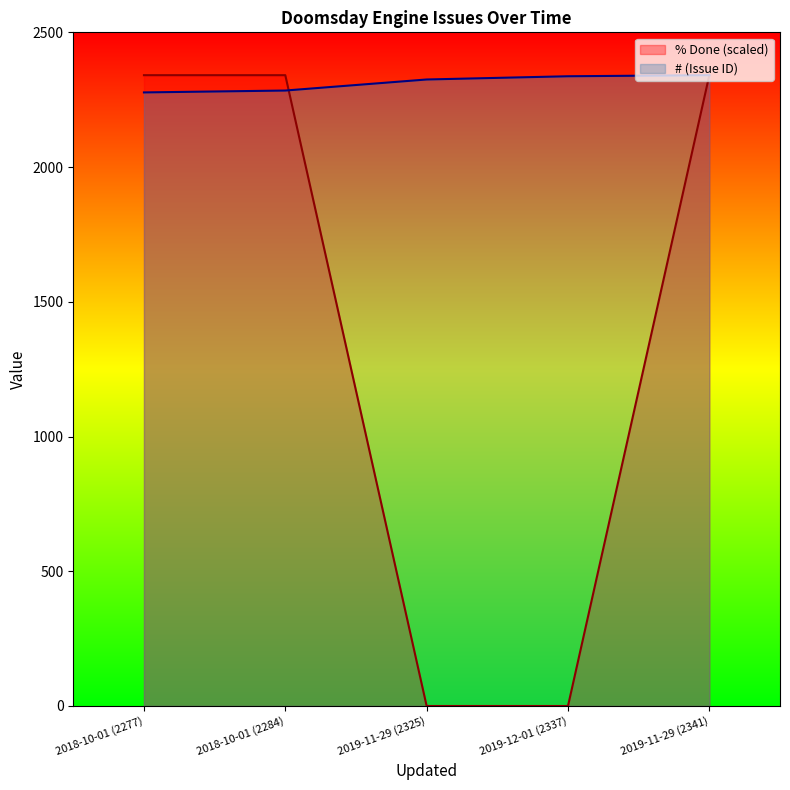

Which series changed the most between 2019-12-01 (2337) and 2019-11-29 (2341)?

% Done (scaled)